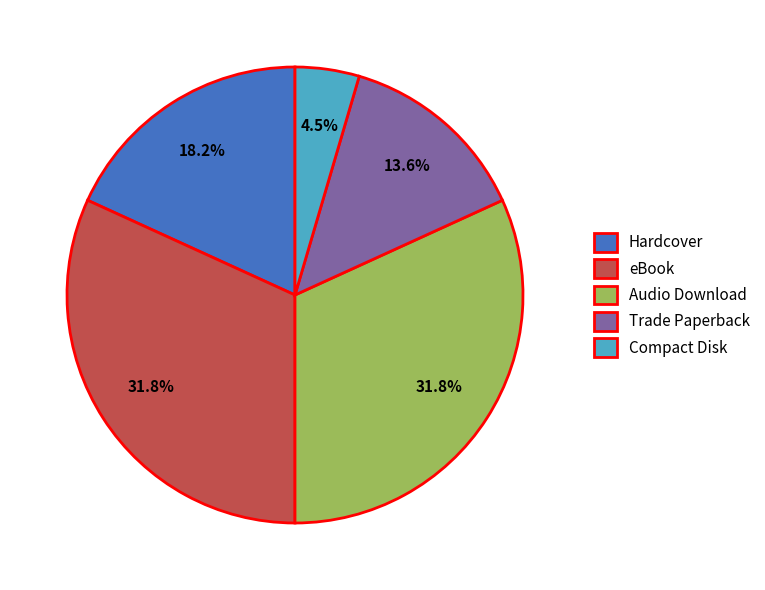

True or false: Audio Download accounts for 39% of the total.

False